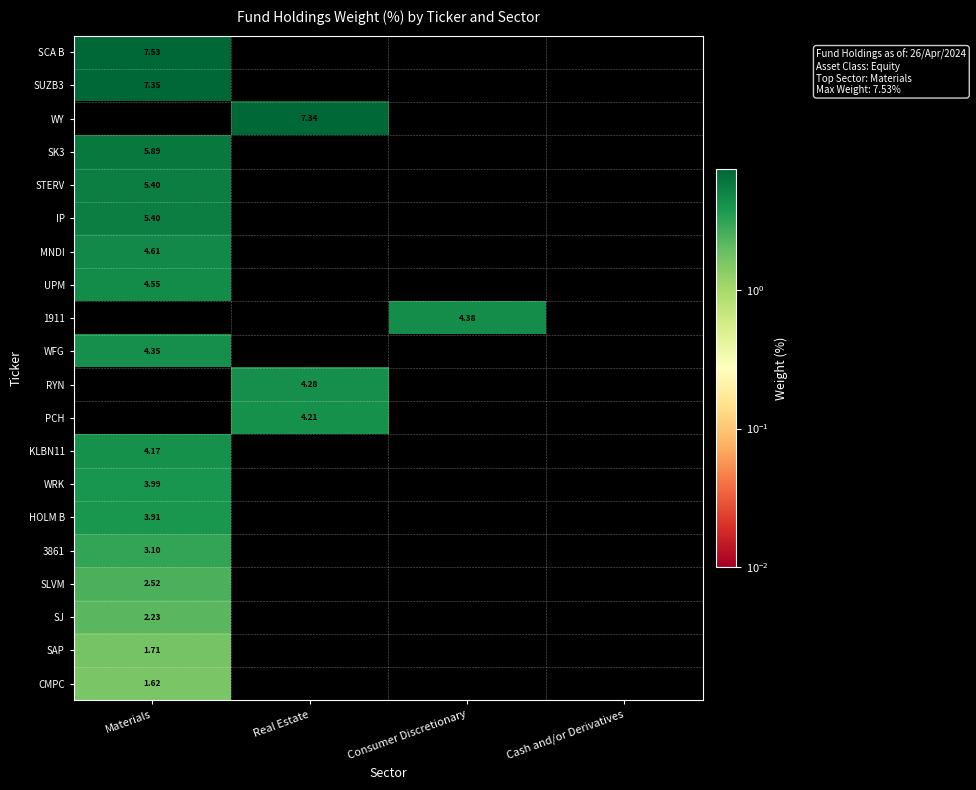

Rank the categories by SAP value from highest to lowest.

Materials, Real Estate, Consumer Discretionary, Cash and/or Derivatives